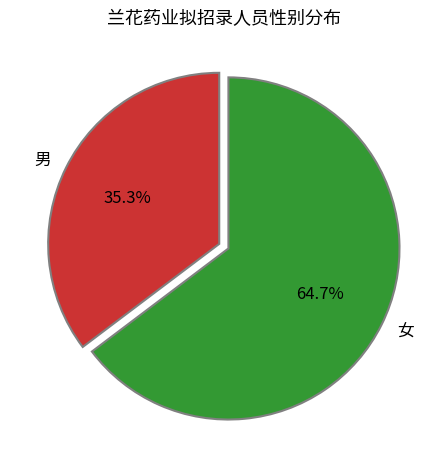

Which has a higher value, 女 or 男?

女